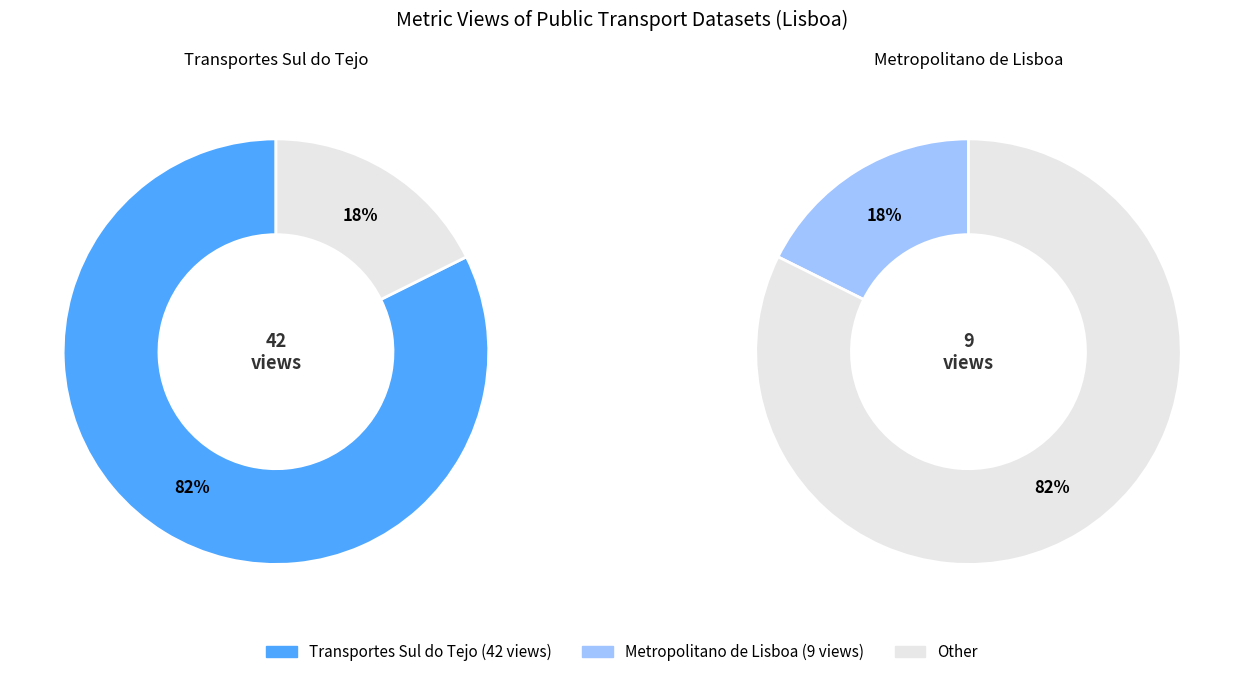

What is the change in value from Transportes Sul do Tejo to Metropolitano de Lisboa?

-33